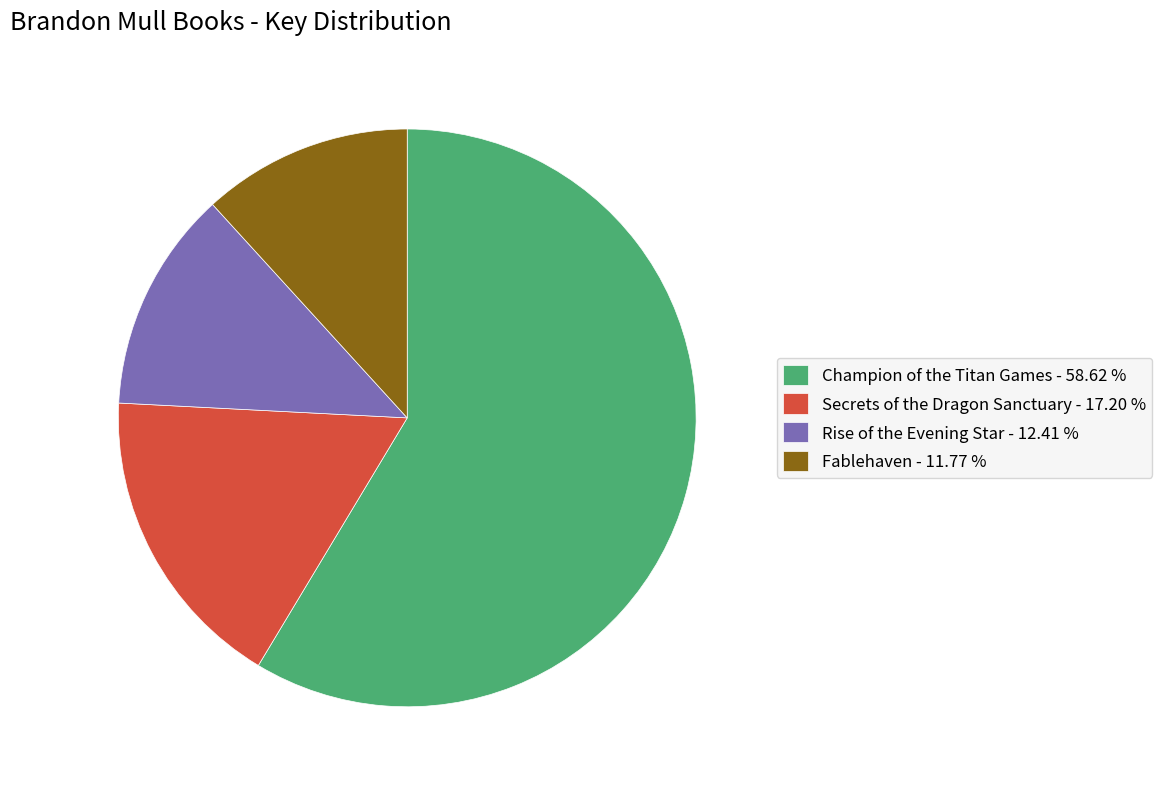

Count the number of slices in the pie.

4